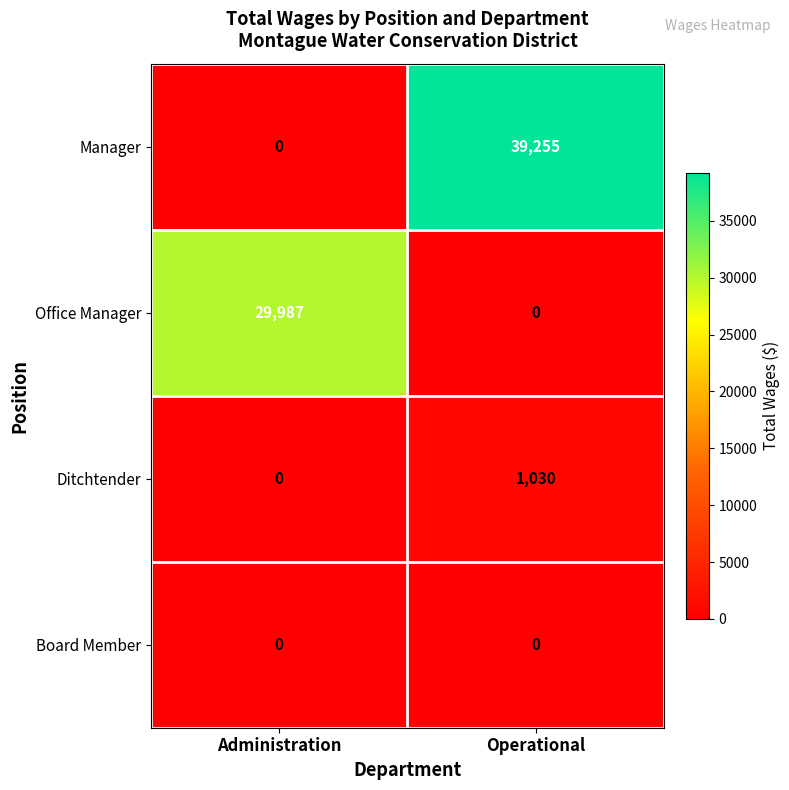

How many series are shown in this chart?

4